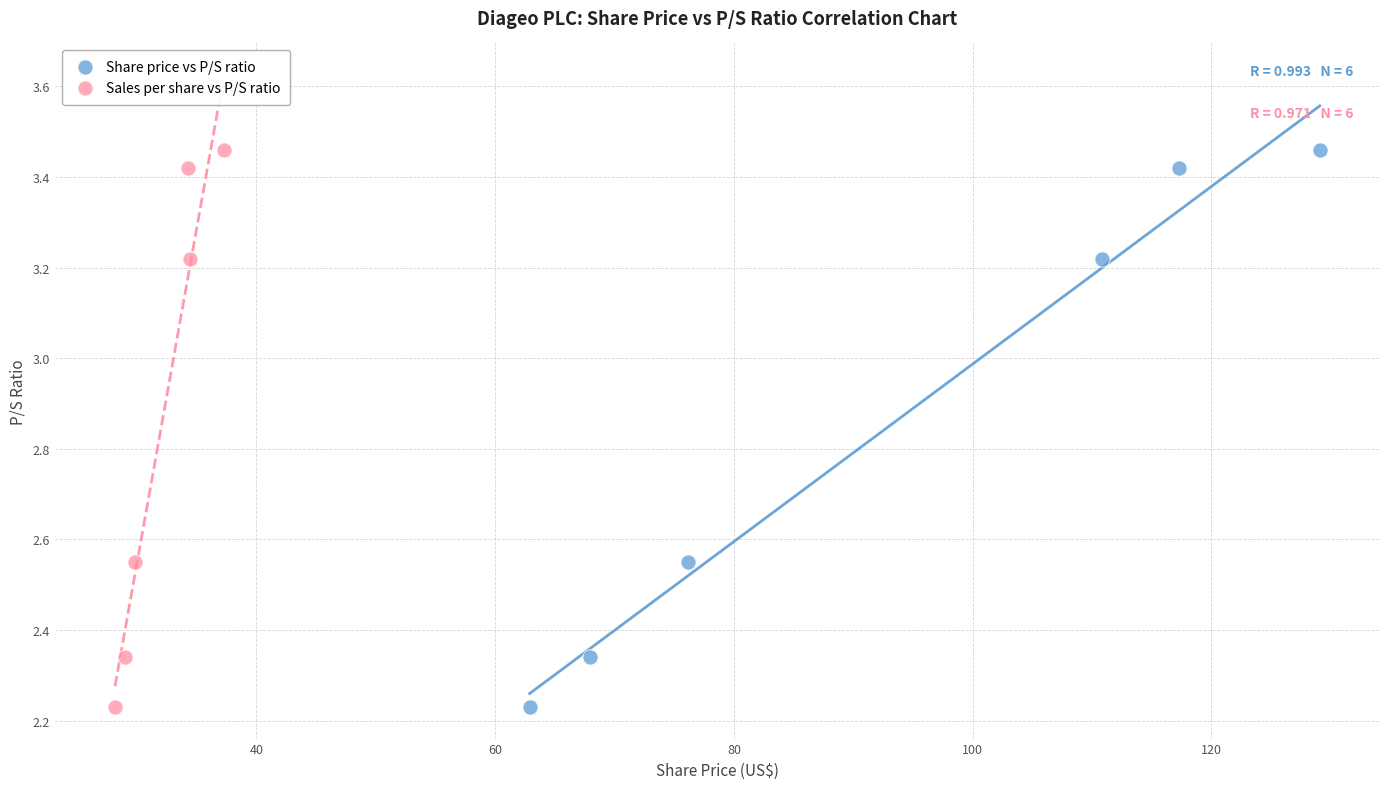

What are all the series names shown in the legend?

Share price vs P/S ratio, Sales per share vs P/S ratio